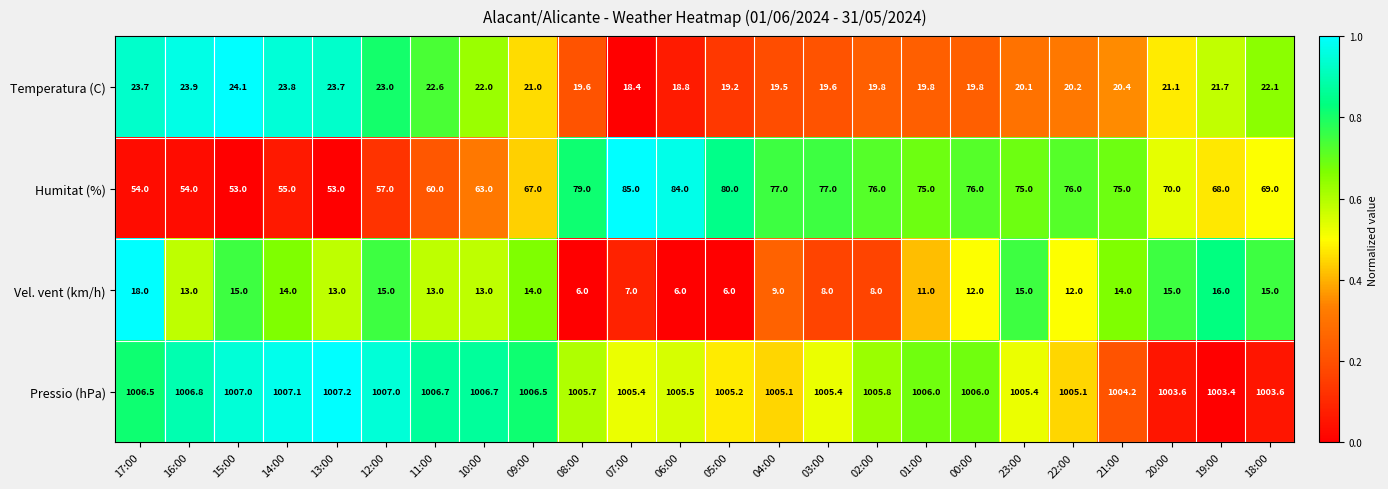

Rank the series by their maximum value, from lowest to highest.

Vel. vent (km/h), Temperatura (C), Humitat (%), Pressio (hPa)